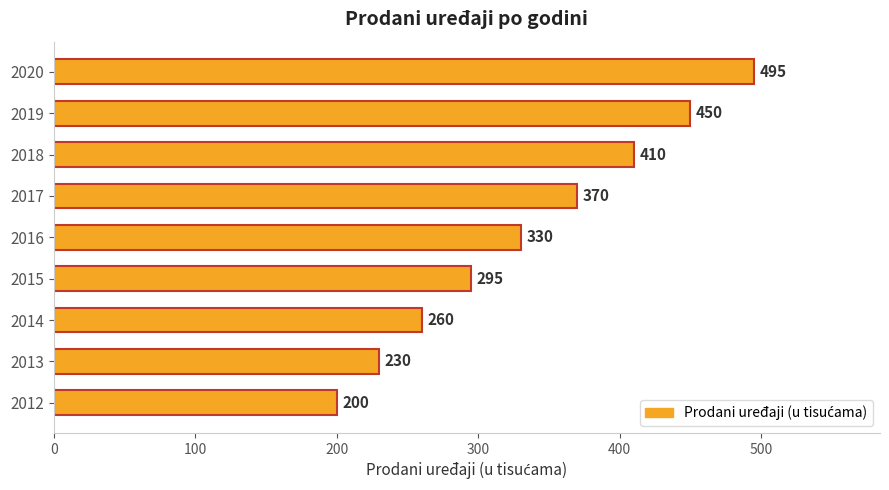

Rank the categories by value from lowest to highest.

2012, 2013, 2014, 2015, 2016, 2017, 2018, 2019, 2020